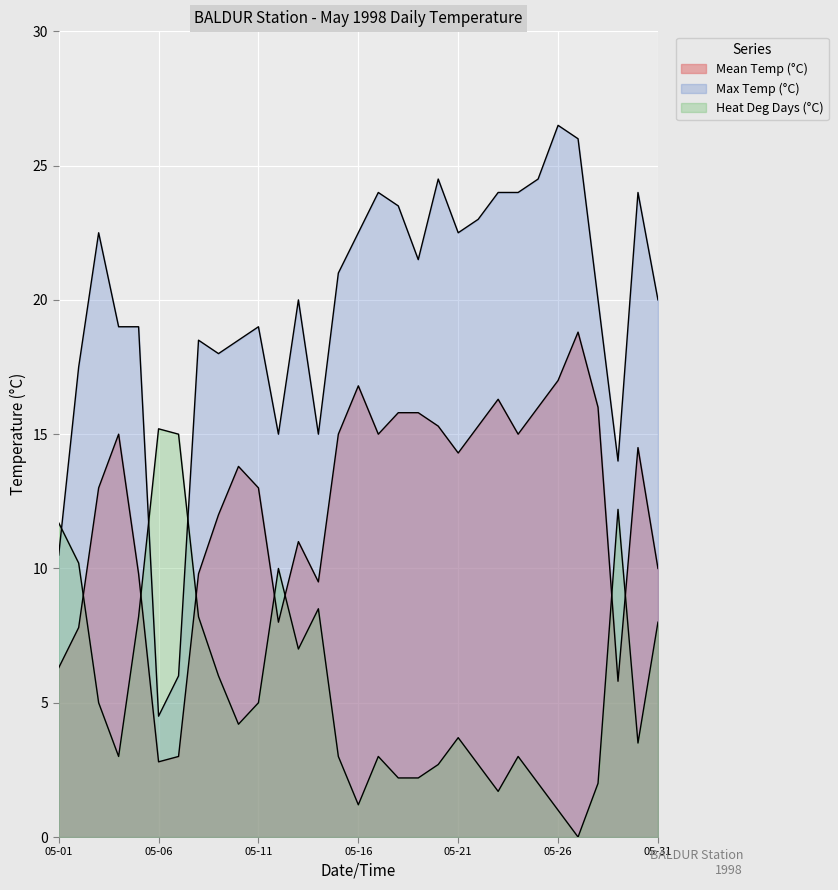

What is the difference between the Heat Deg Days (°C) values at 1998-05-06 and 1998-05-25?

13.2